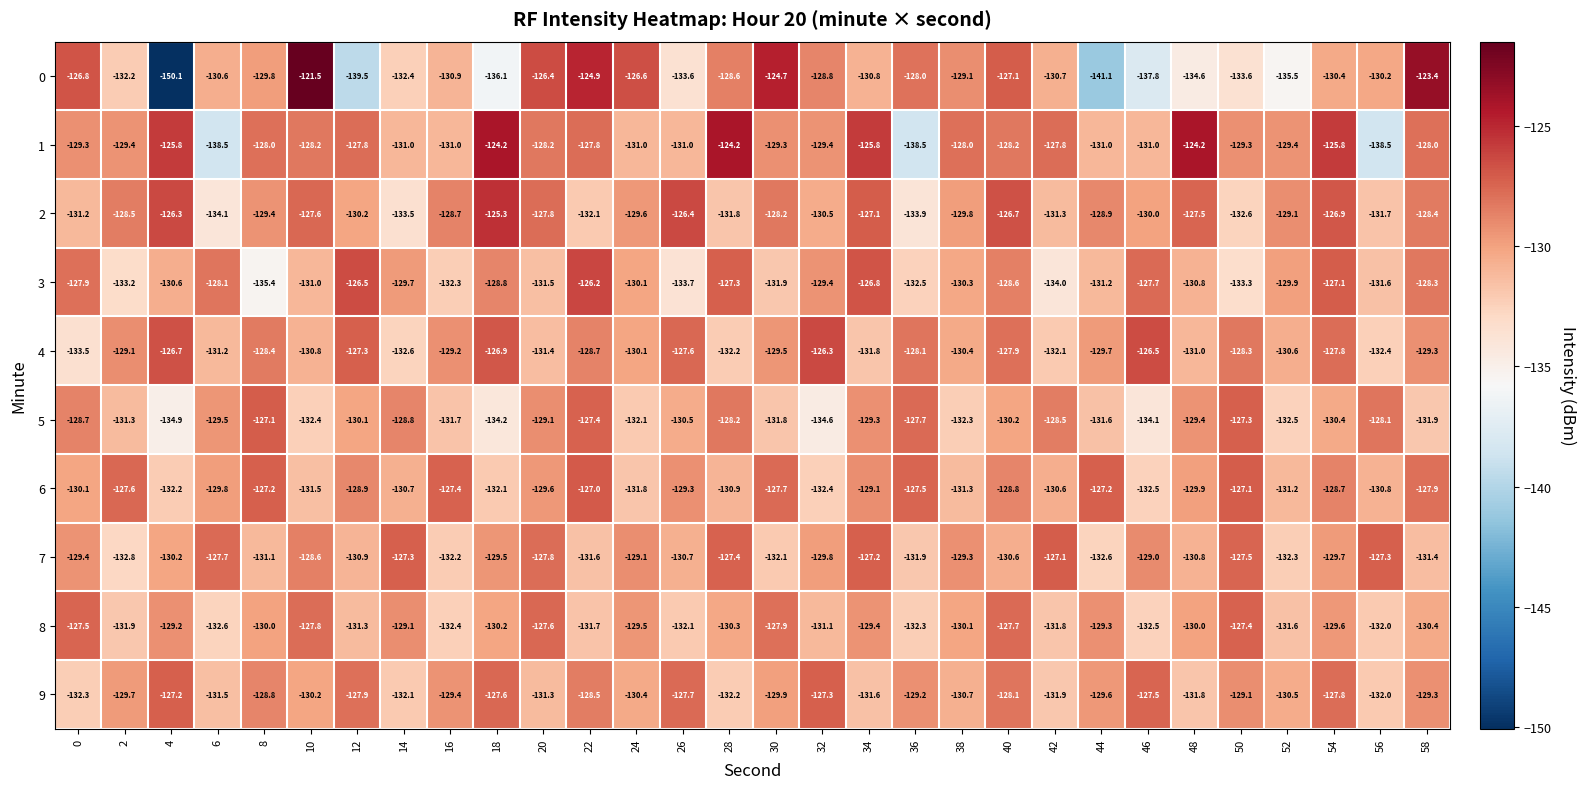

The value of 8 at 34 is -84.6. True or false?

False